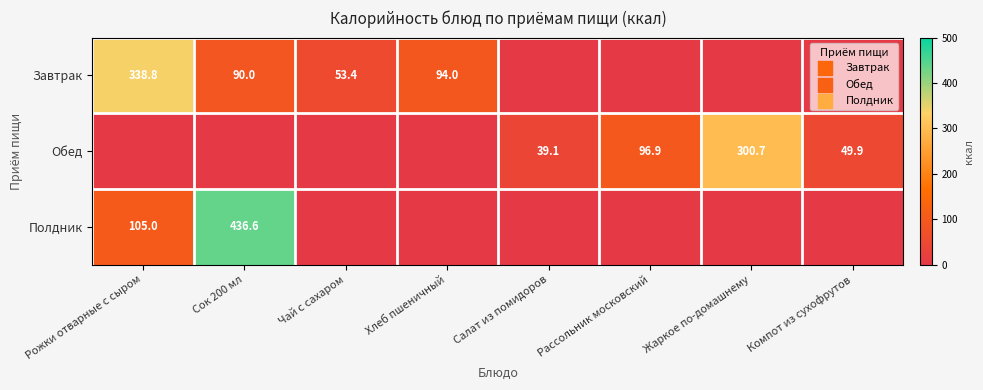

Is it true that Обед equals 203.4 at Сок 200 мл?

False